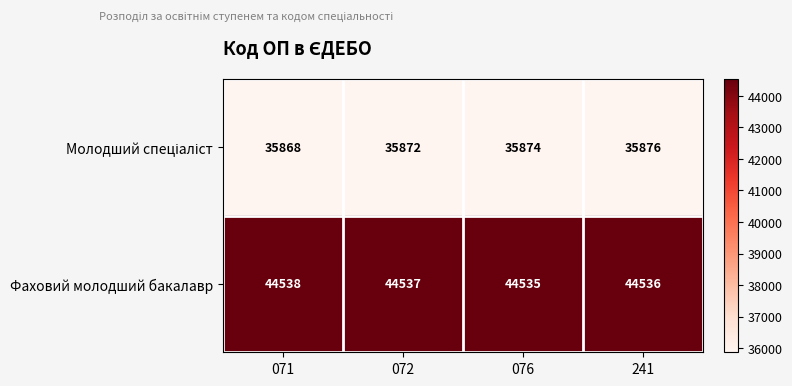

The value of Фаховий молодший бакалавр at 076 is 44535. True or false?

True